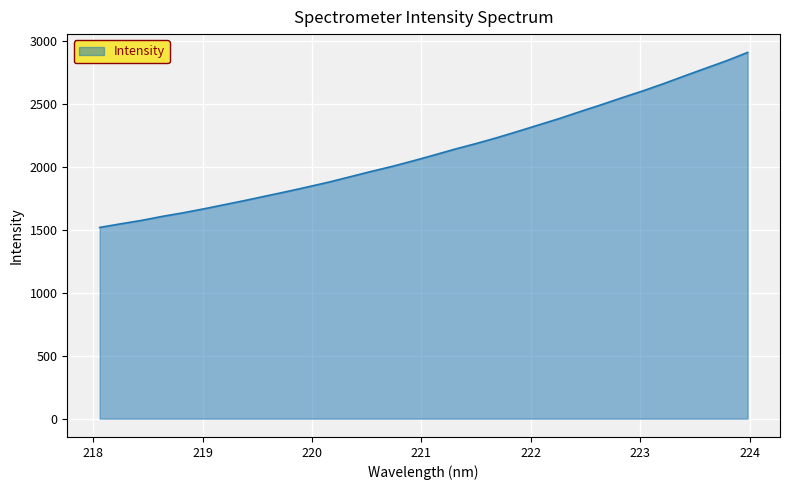

What is the maximum value shown in the chart?

2911.0